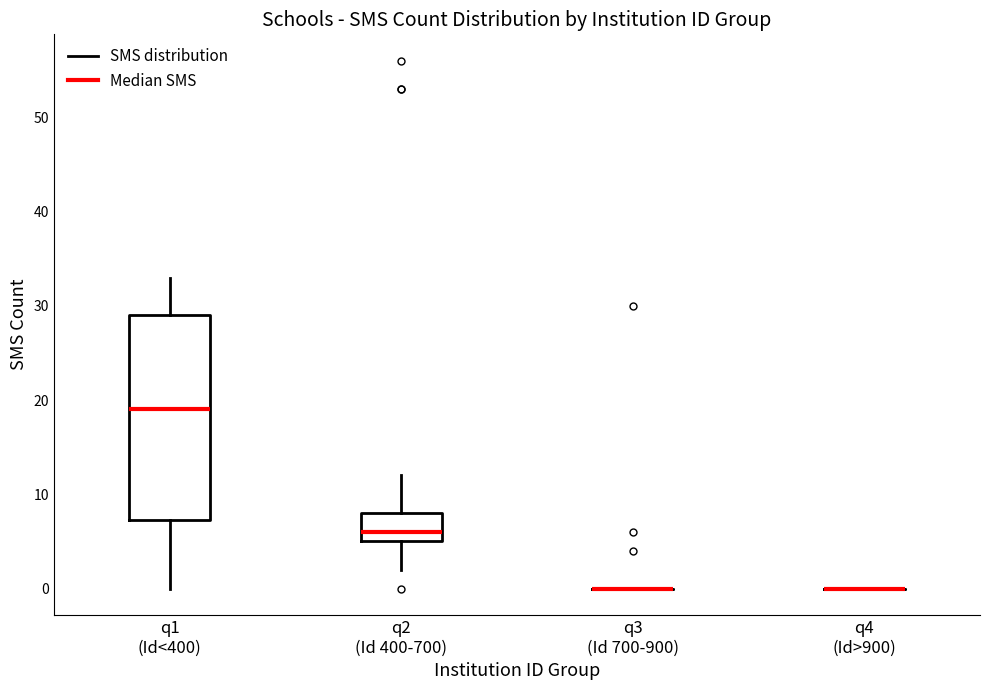

Reading left to right, read every box against the y-axis: the position of its median line, the range the box covers, and the ends of its whiskers. The values are not printed on the chart, so give them approximately, as read against the axis.

q1 (Id<400): median 19, box 7 to 29, whiskers 0 to 33
q2 (Id 400-700): median 6, box 5 to 8, whiskers 2 to 12
q3 (Id 700-900): box collapsed to a line at 0, whiskers 0 to 0
q4 (Id>900): box collapsed to a line at 0, whiskers 0 to 0